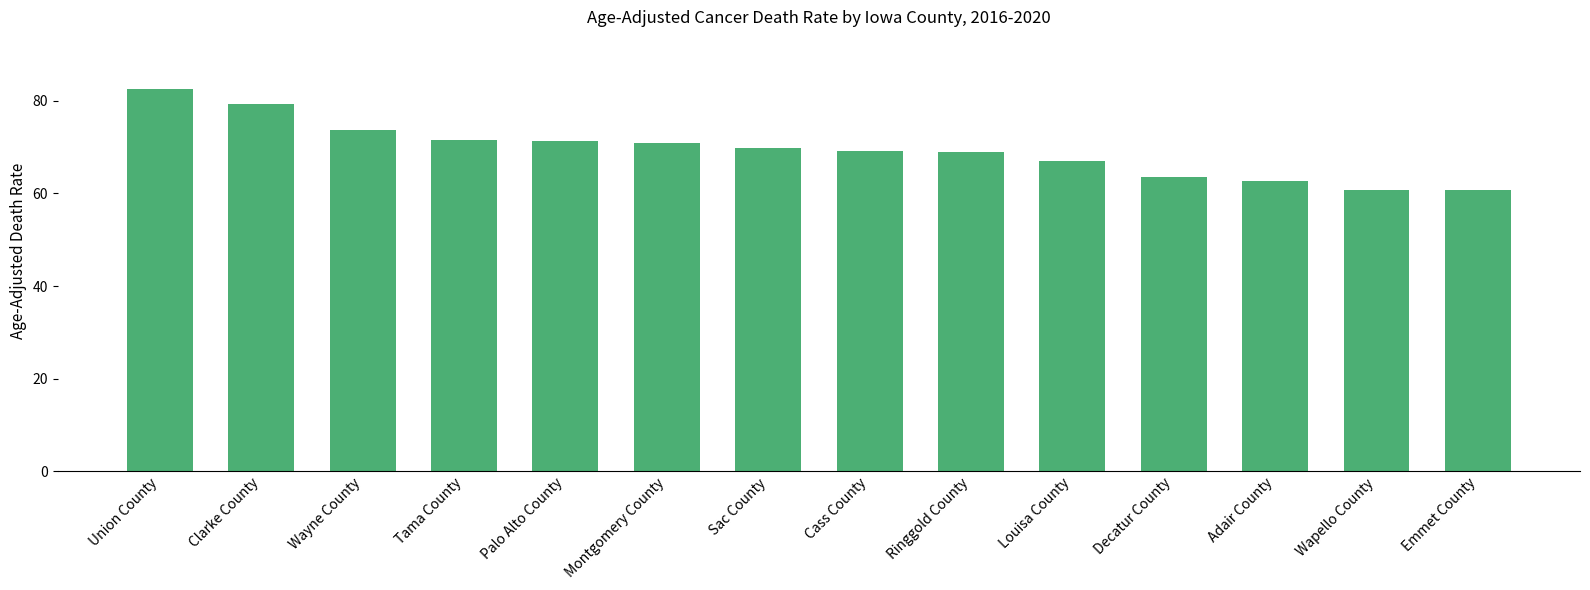

What is the sum of all values?

971.7